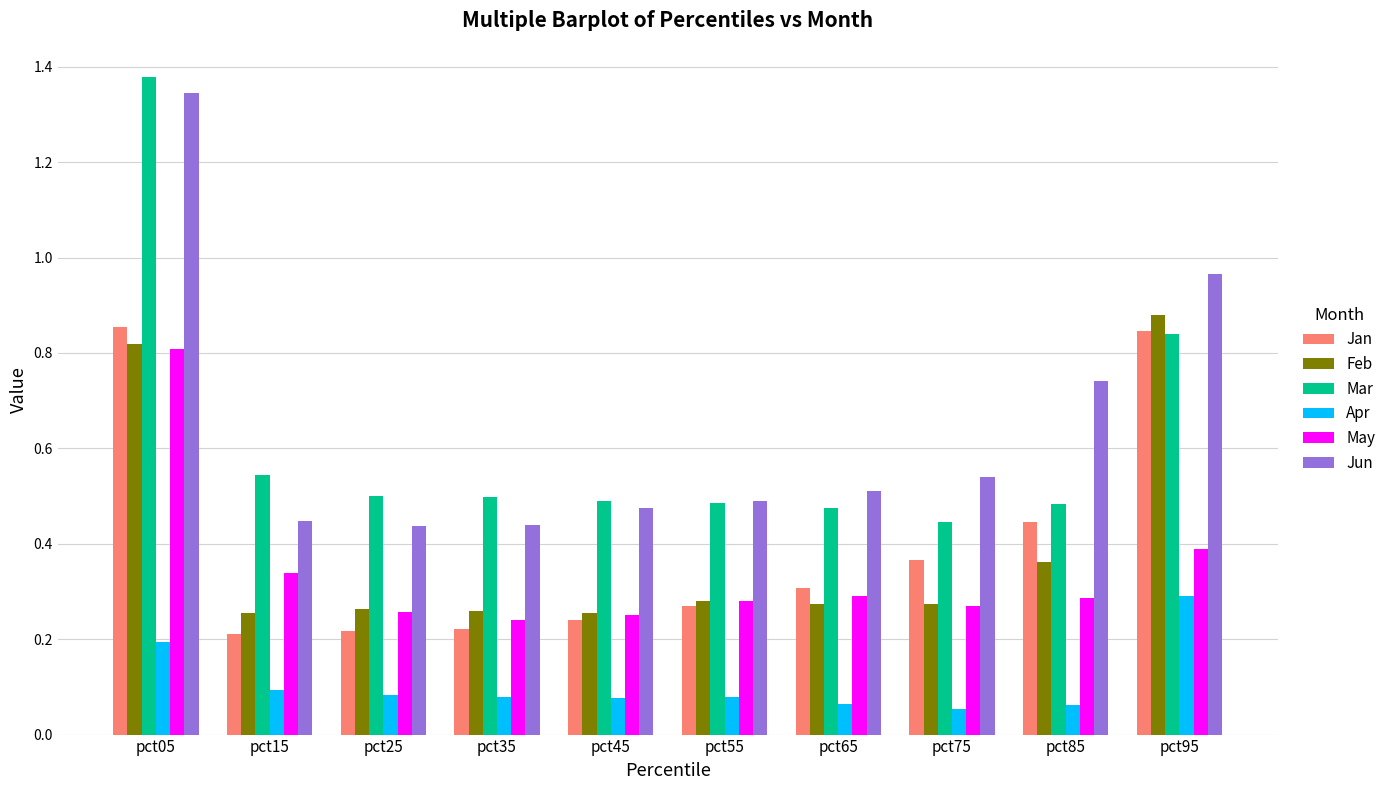

Does the chart contain stacked bars?

No